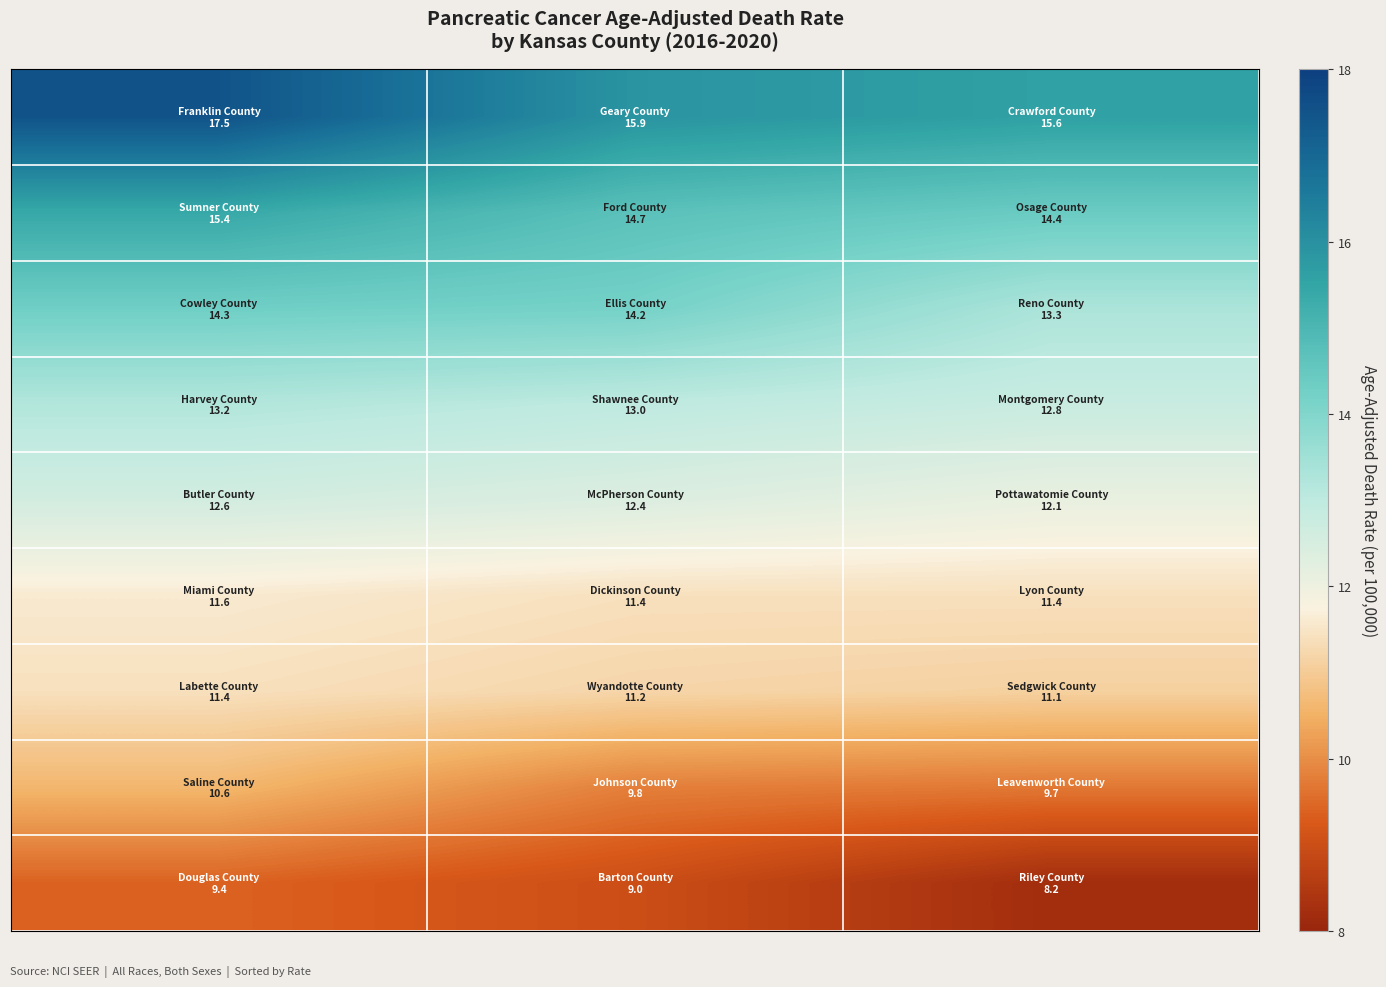

What is the minimum value shown in the chart?

8.2